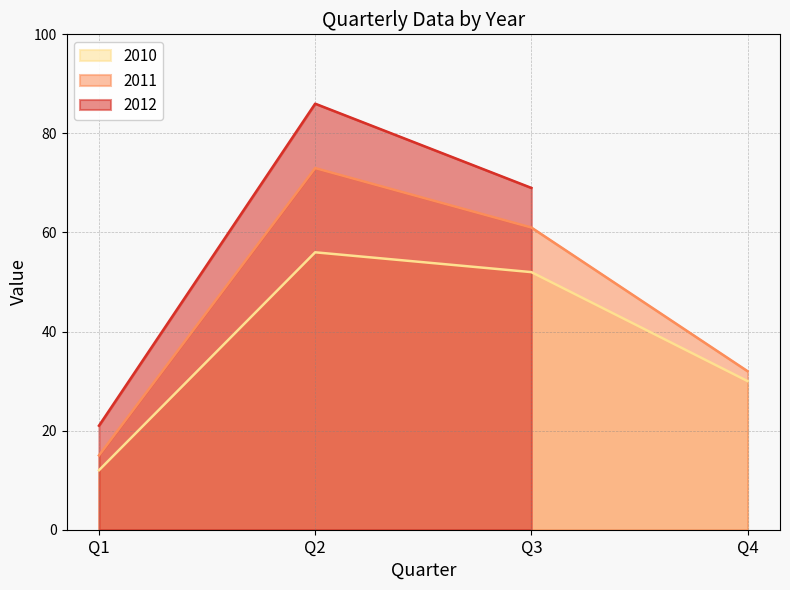

True or false: 2011 and 2010 intersect in this chart.

False